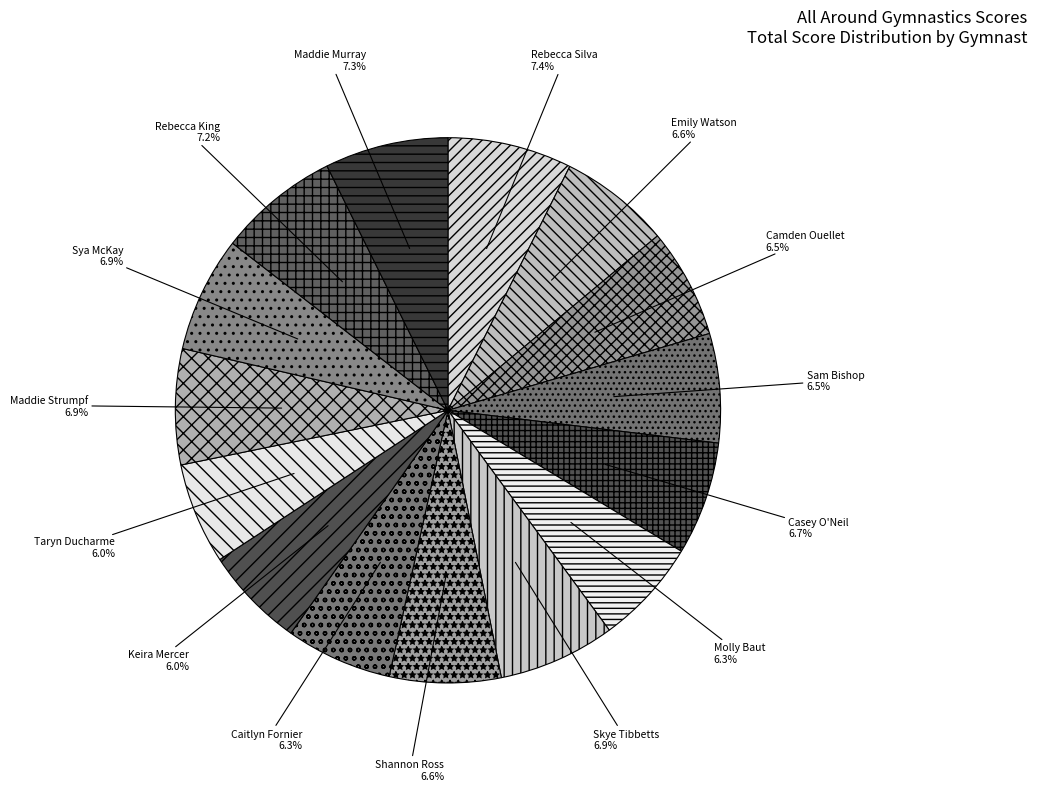

Approximately how many times larger is the value at Camden Ouellet compared to Emily Watson?

1.0